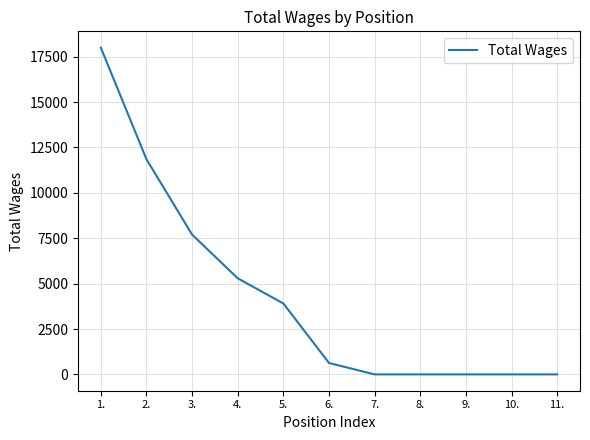

The chart shows a value of 0 at 10.. True or false?

True